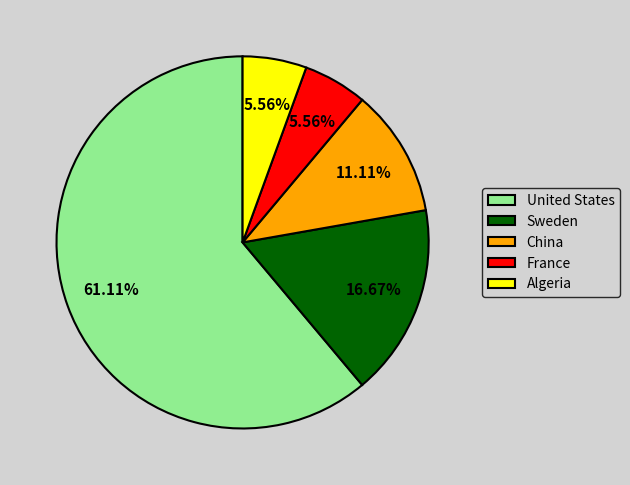

How many slices are in this pie chart?

5